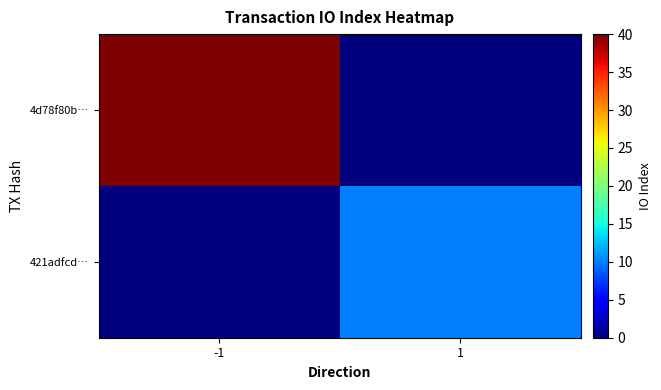

List the series in order of their overall mean, highest first.

4d78f80b…, 421adfcd…